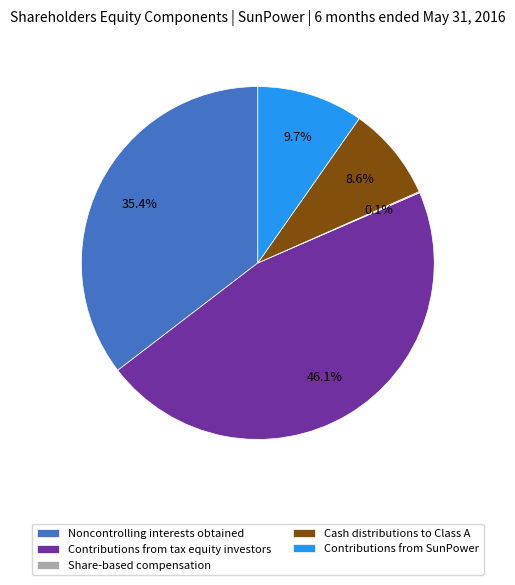

What portion of the pie excludes Cash distributions to Class A?

91.4%